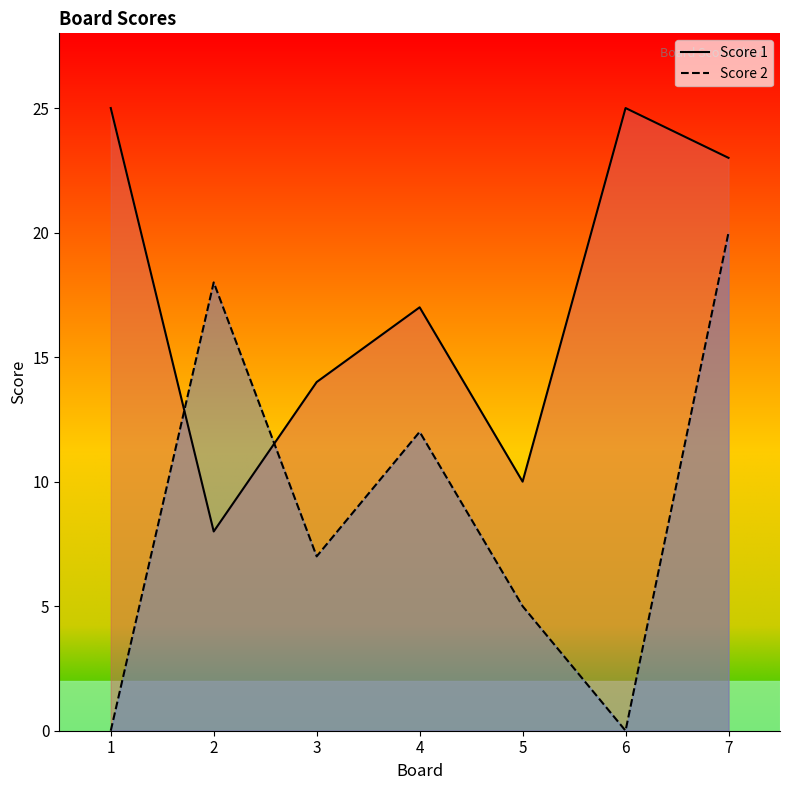

In Score 2, how many points are higher than both neighbors (excluding endpoints)?

2